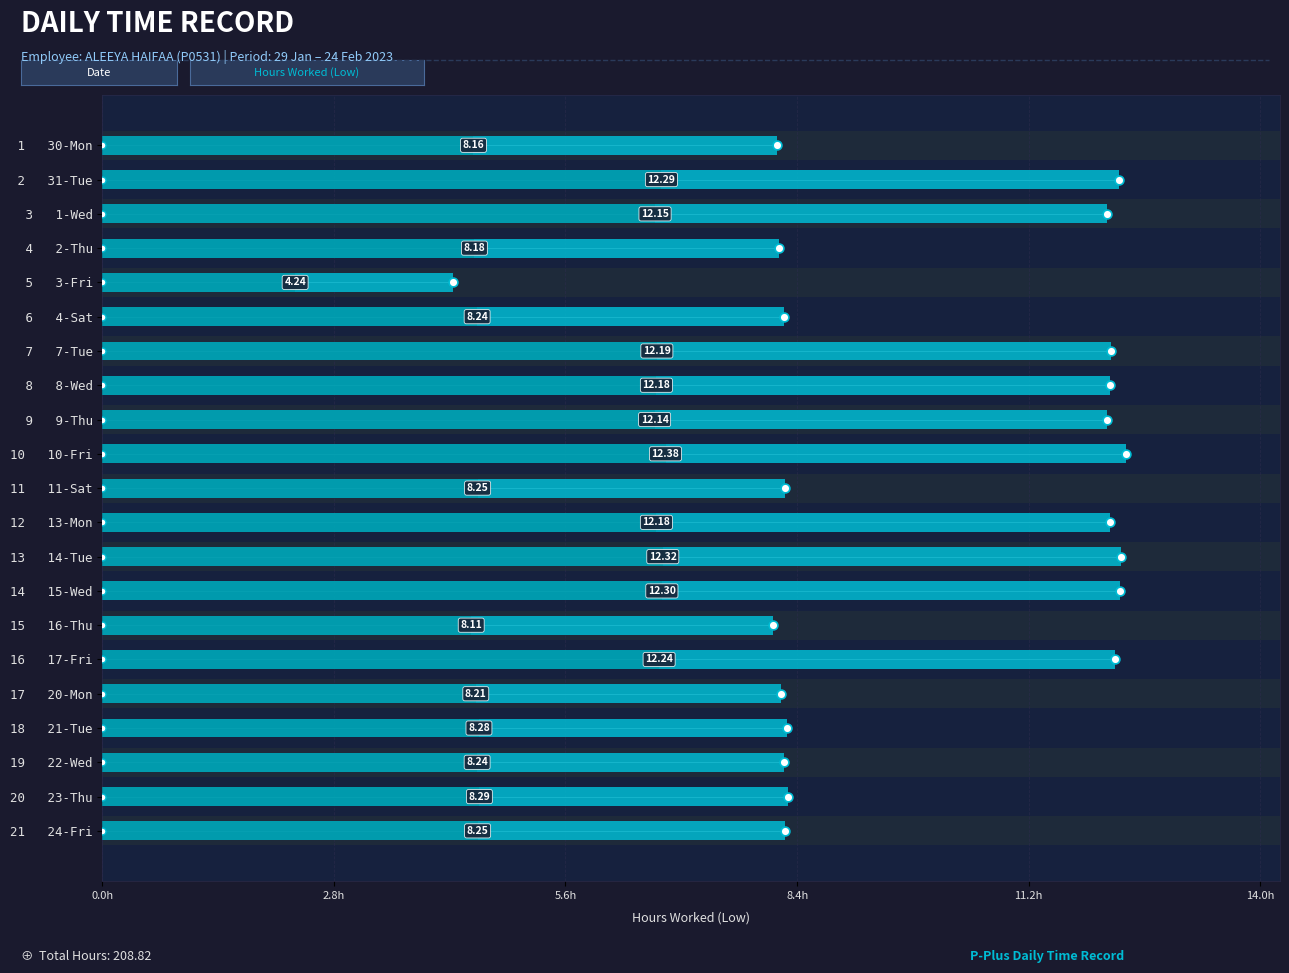

Between 21 24-Fri and 9 9-Thu, which is larger?

9 9-Thu